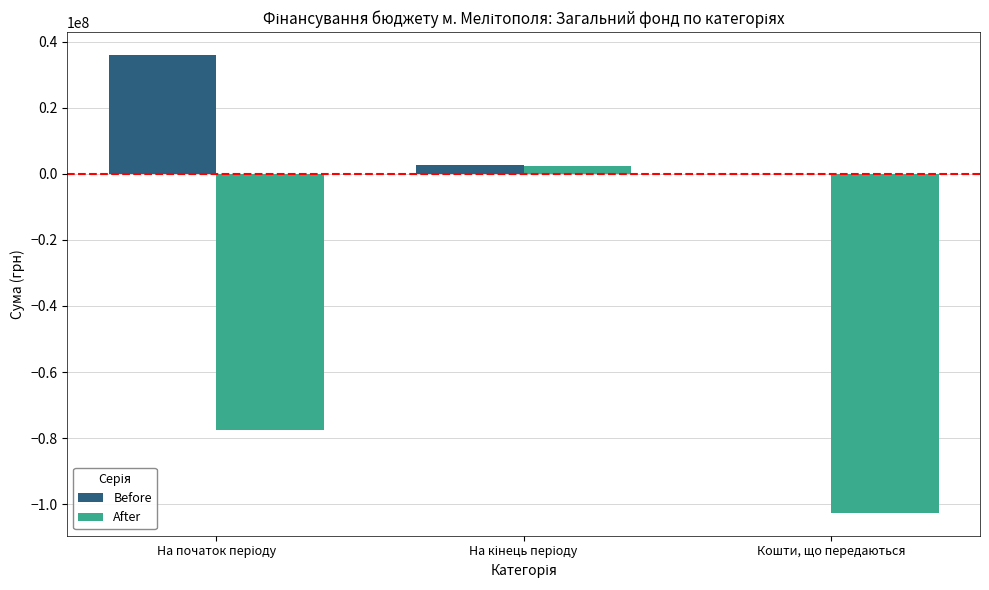

How many distinct data groups are displayed?

2